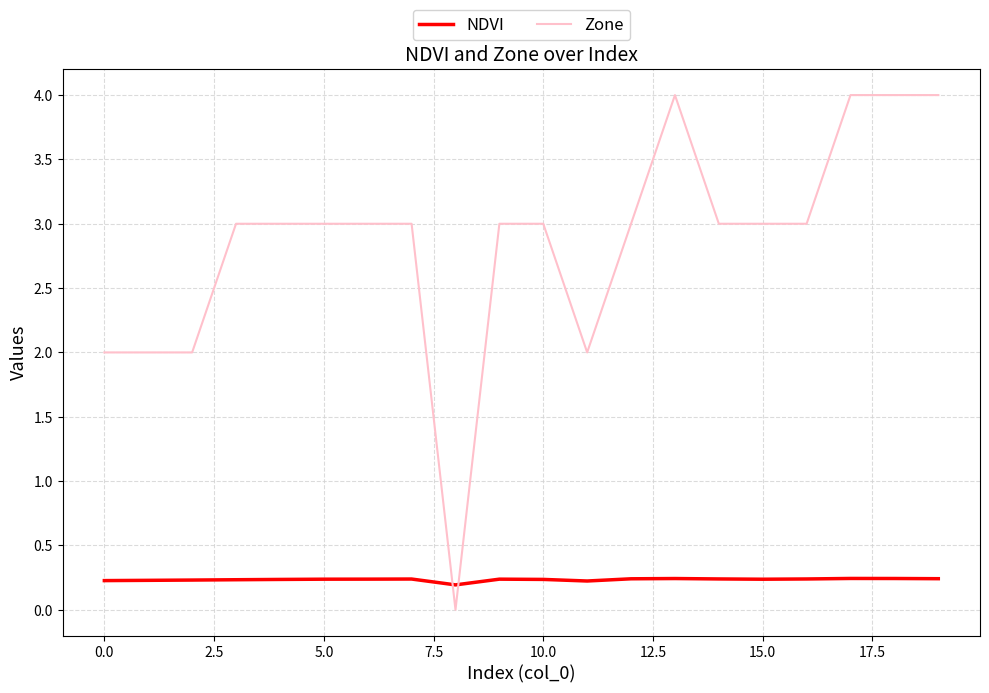

Count the Zone values in the range 3 to 4.

15